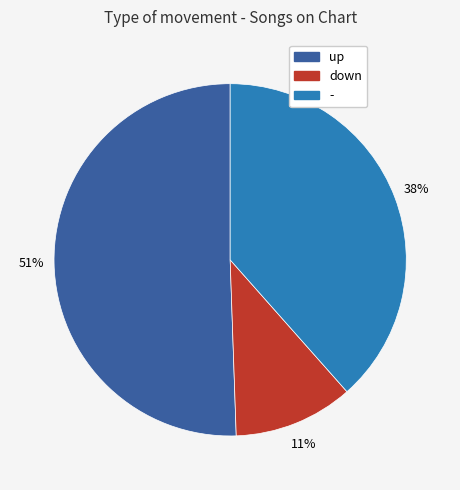

Does any single category account for the majority?

Yes